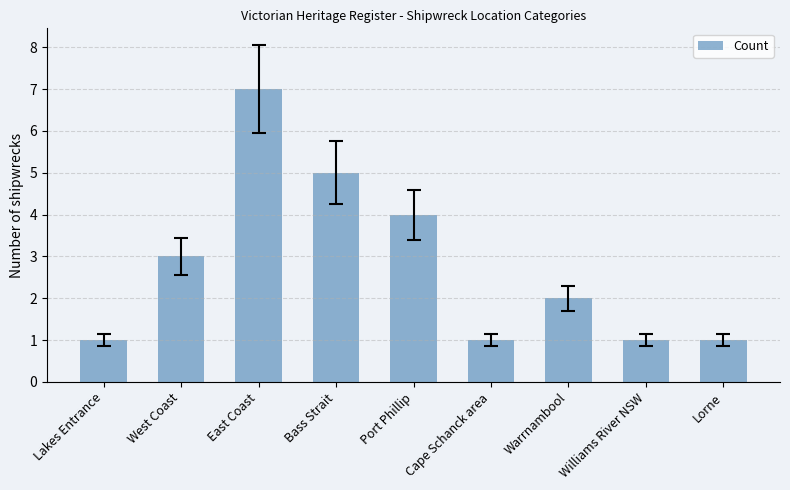

What is the greatest value displayed?

7